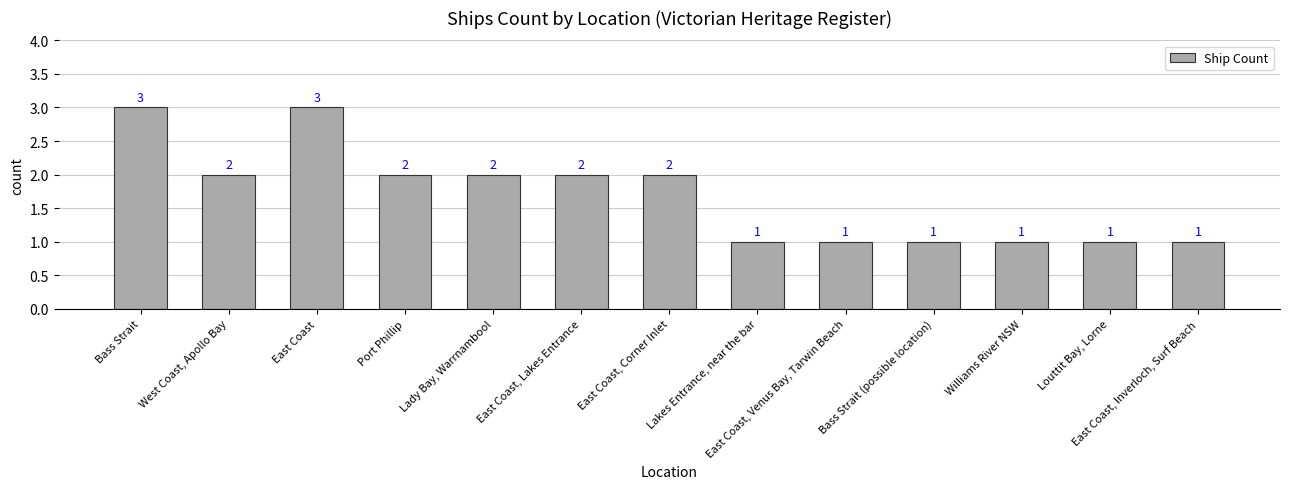

What is the sum of the values at Bass Strait and East Coast, Venus Bay, Tarwin Beach?

4